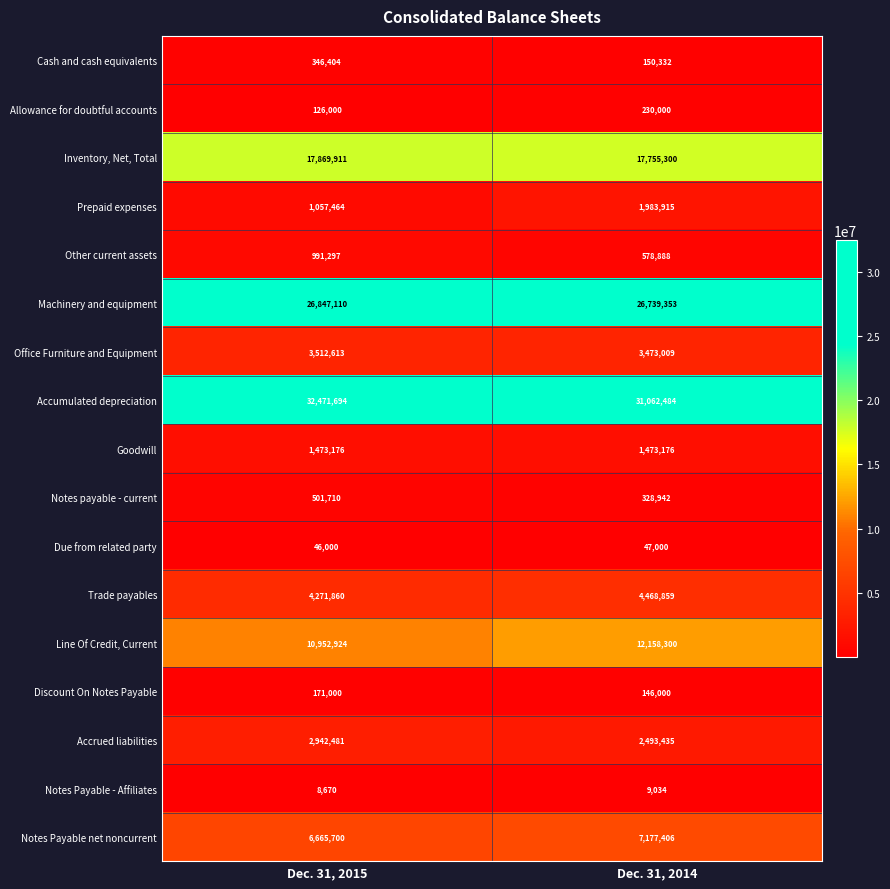

The Cash and cash equivalents series shows 130652 at Dec. 31, 2015. True or false?

False